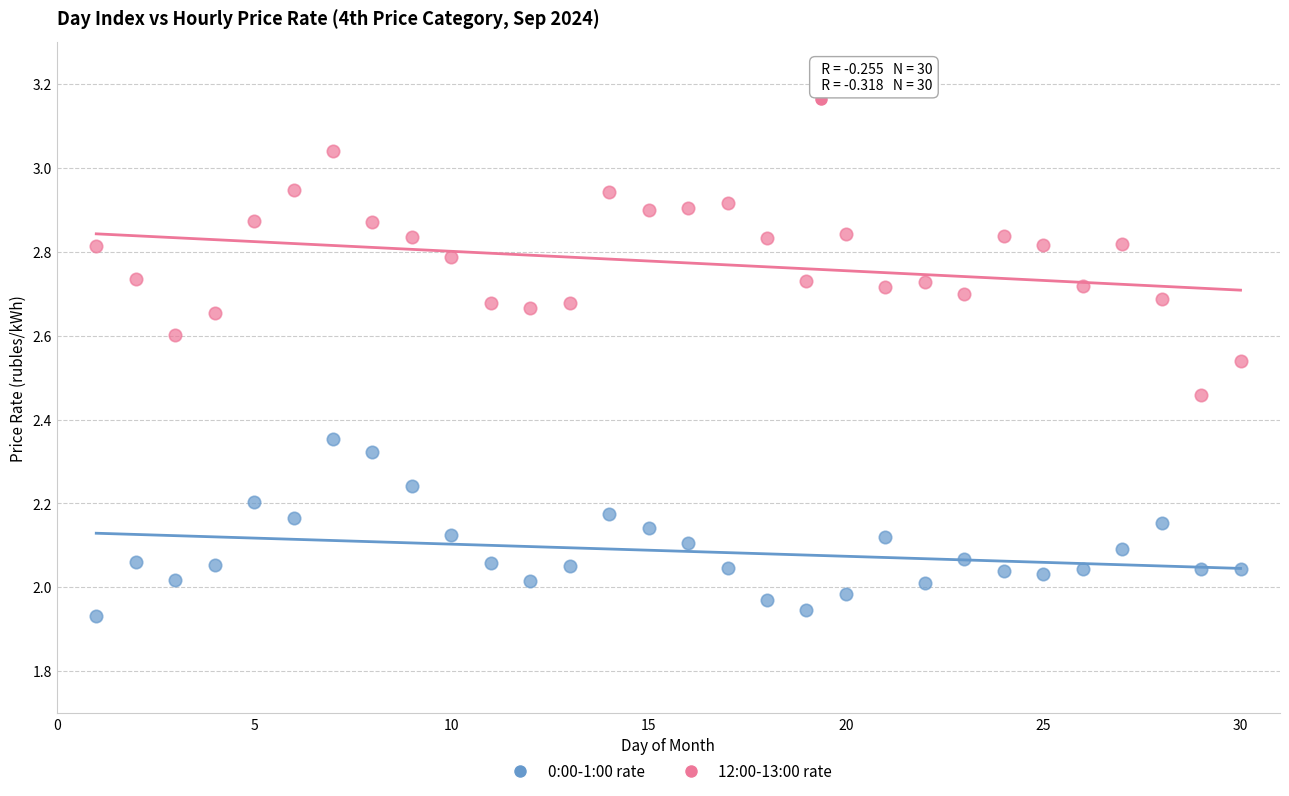

Which series has the largest Y range (max minus min)?

12:00-13:00 rate